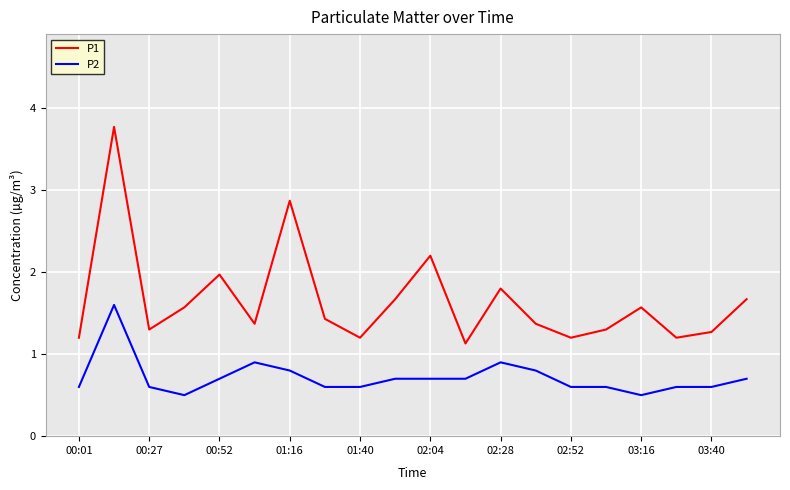

What is the maximum value shown in the chart?

3.8